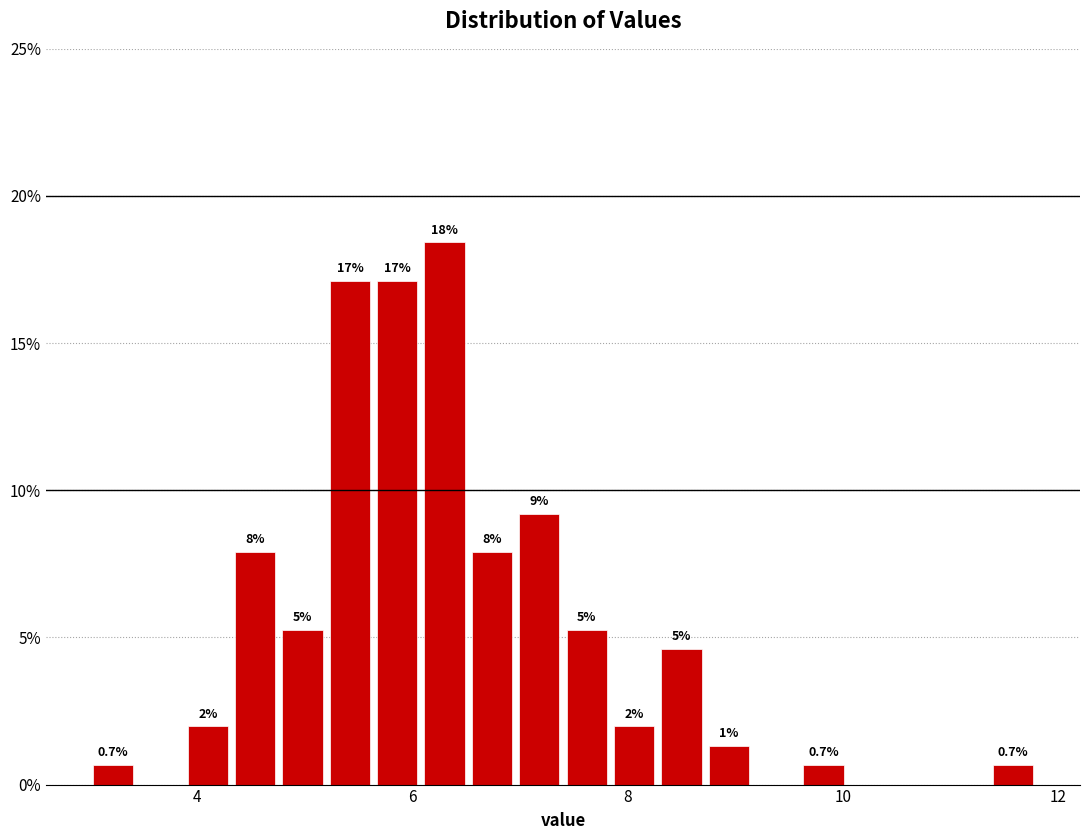

Around what value on the x-axis is the tallest bar? Give the approximate position of its centre, as read against the axis.

6.4